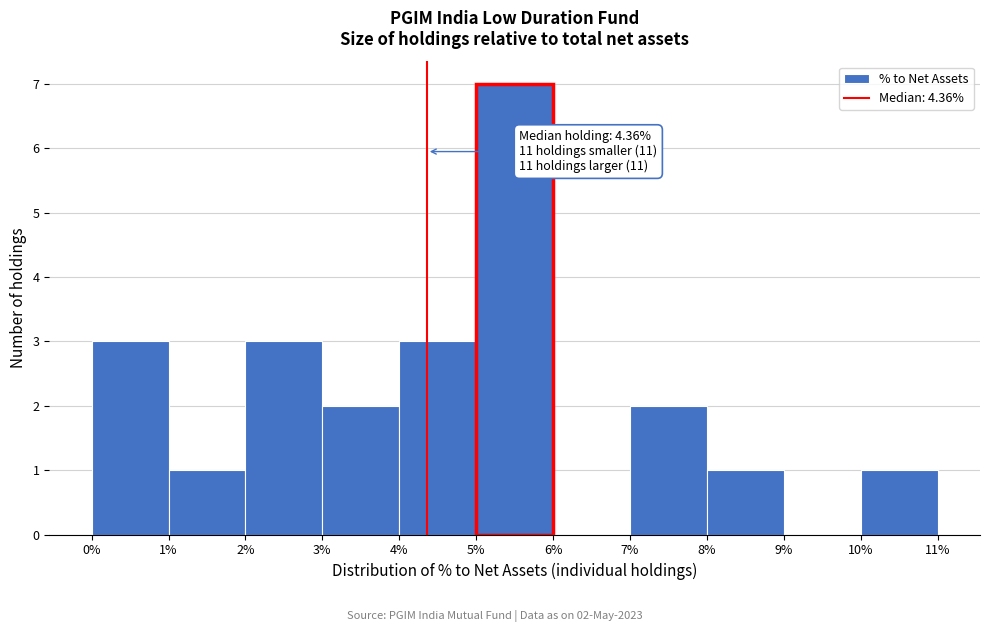

Over which range of the x-axis is the bar tallest?

5% to 6%